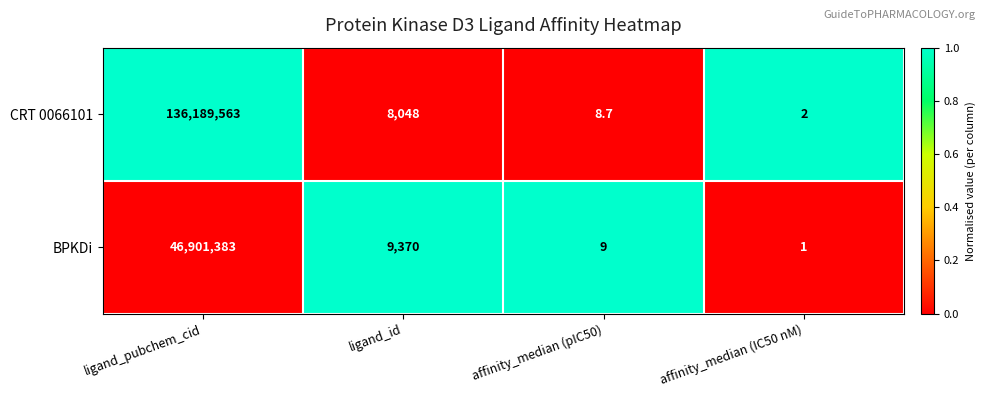

The BPKDi series shows 12854.6 at ligand_id. True or false?

False